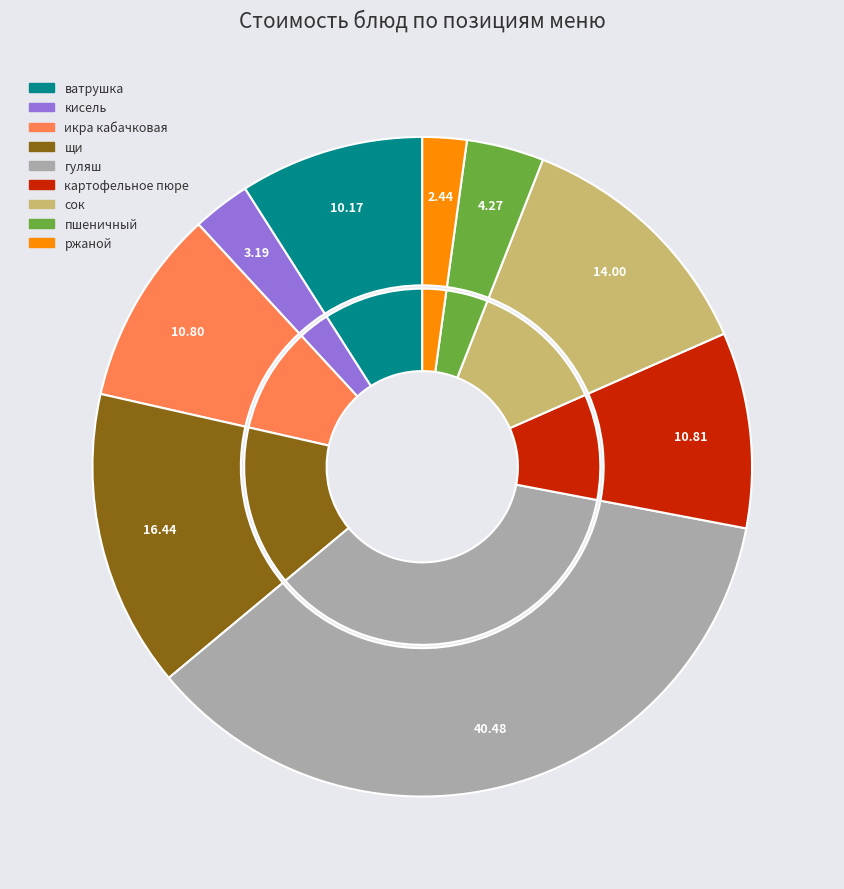

To the nearest percent, what portion does ватрушка represent?

9%